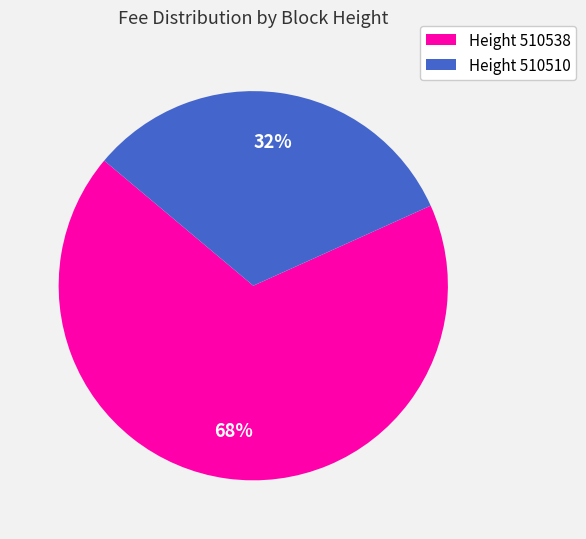

To the nearest percent, what is the difference between the largest and smallest slice percentages?

36%